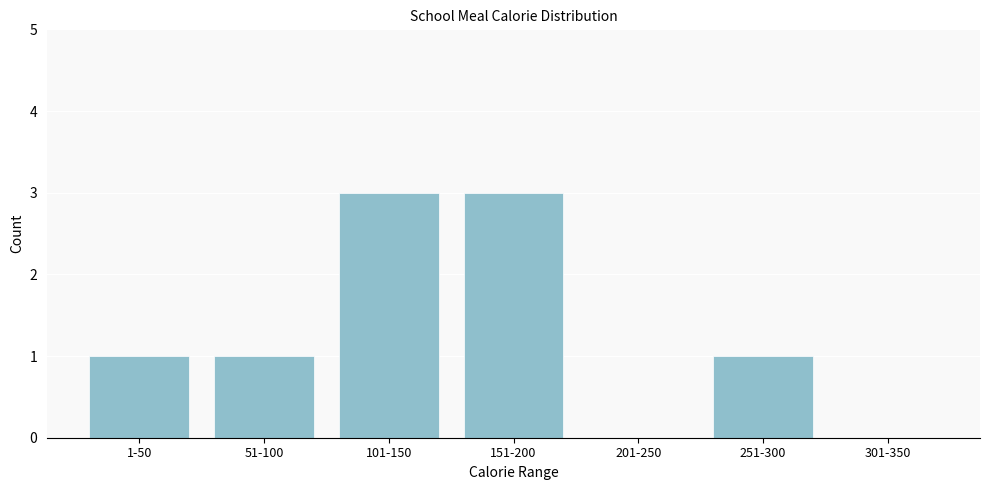

Reading right to left, transcribe all the data shown in this chart.

301-350=0	251-300=1	201-250=0	151-200=3	101-150=3	51-100=1	1-50=1